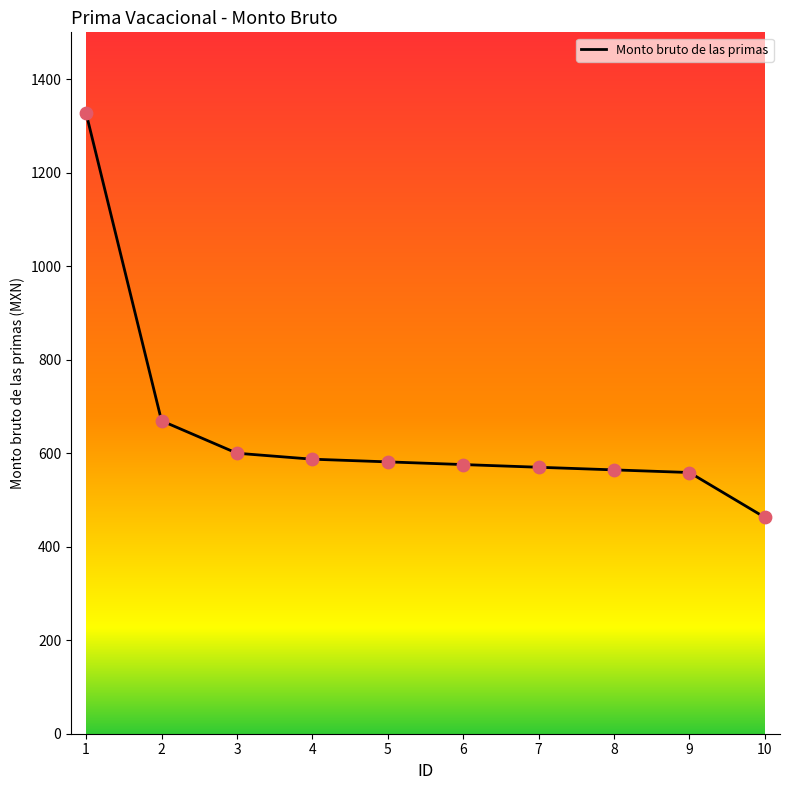

Which has a higher value, 3 or 8?

3